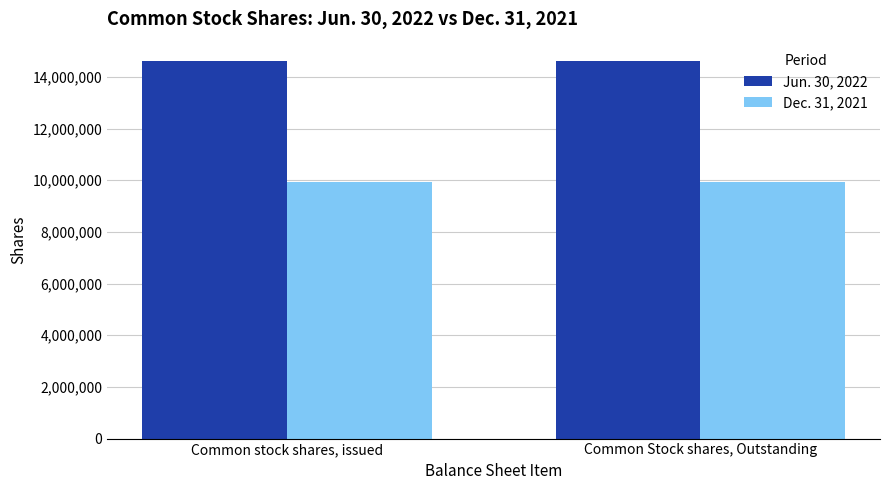

Rank the series by their maximum value, from highest to lowest.

Jun. 30, 2022, Dec. 31, 2021